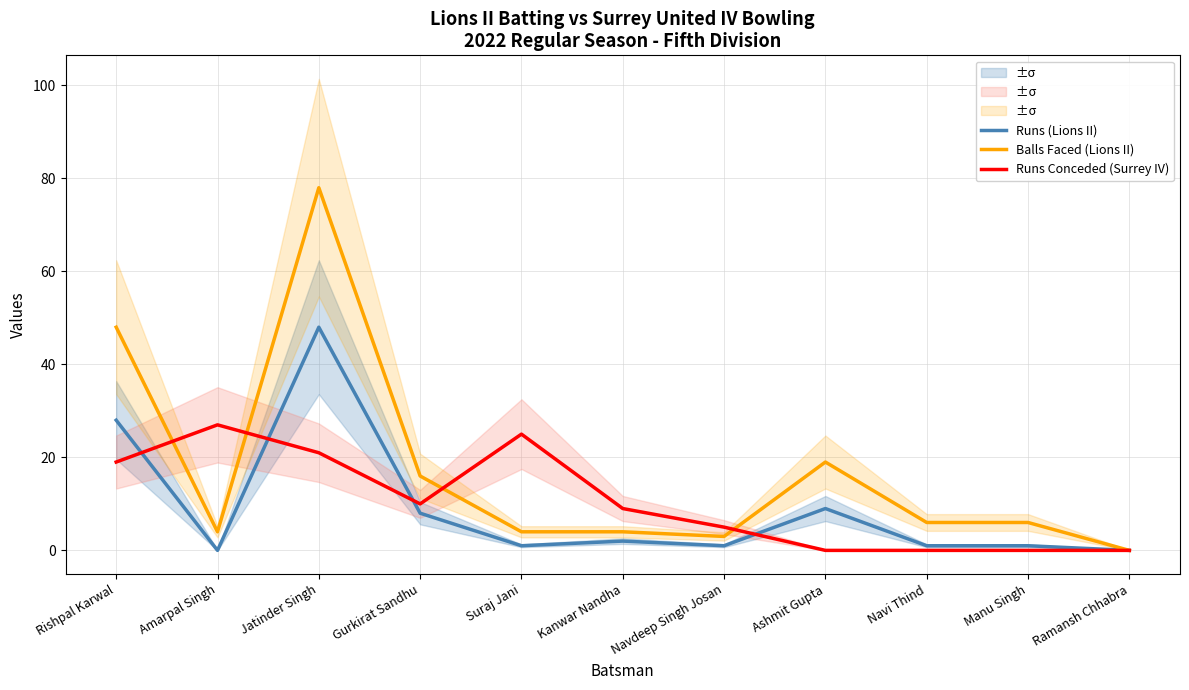

At which category does Runs (Lions II) reach its first local valley?

Amarpal Singh